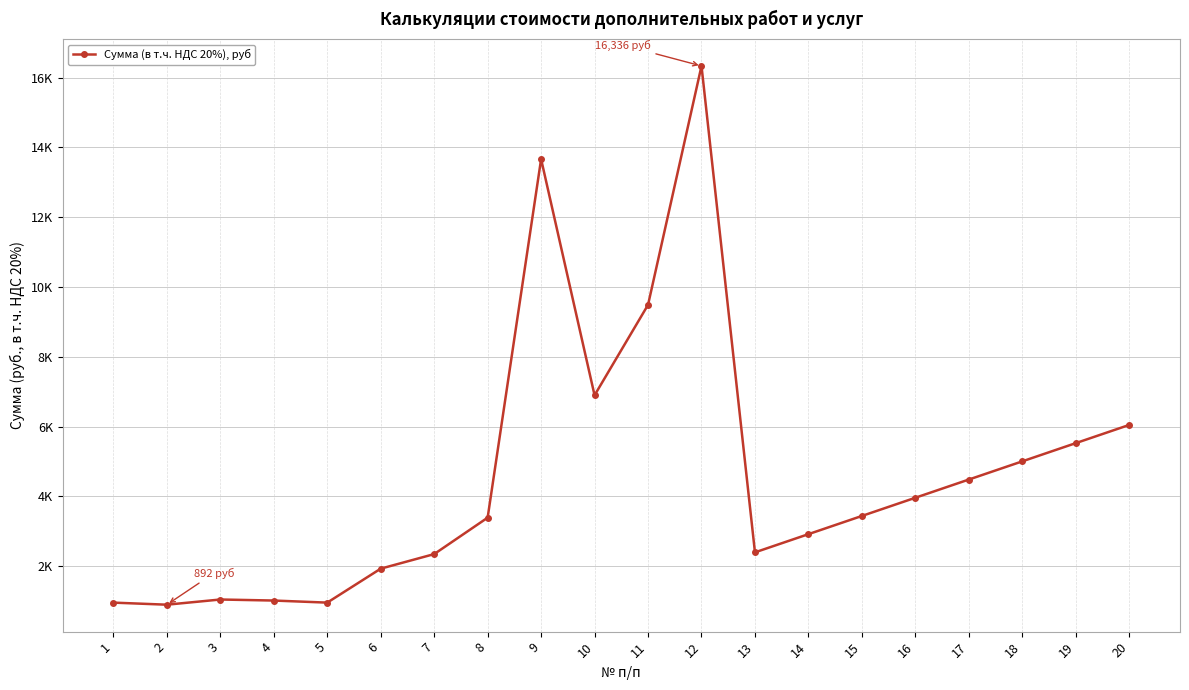

Is it true that the value at 4 is 245.6?

False